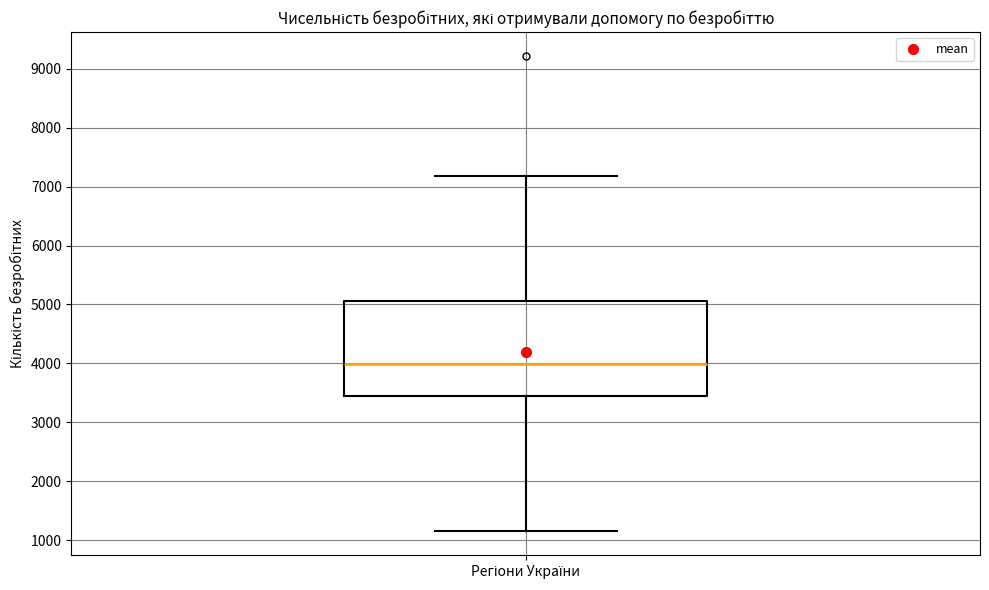

Transcribe this box plot: give where the median line is, the range the box spans, and where the two whiskers end, as read against the y-axis. The values are not printed on the chart, so give them approximately, as read against the axis.

median 4000, box 3400 to 5100, whiskers 1200 to 7200